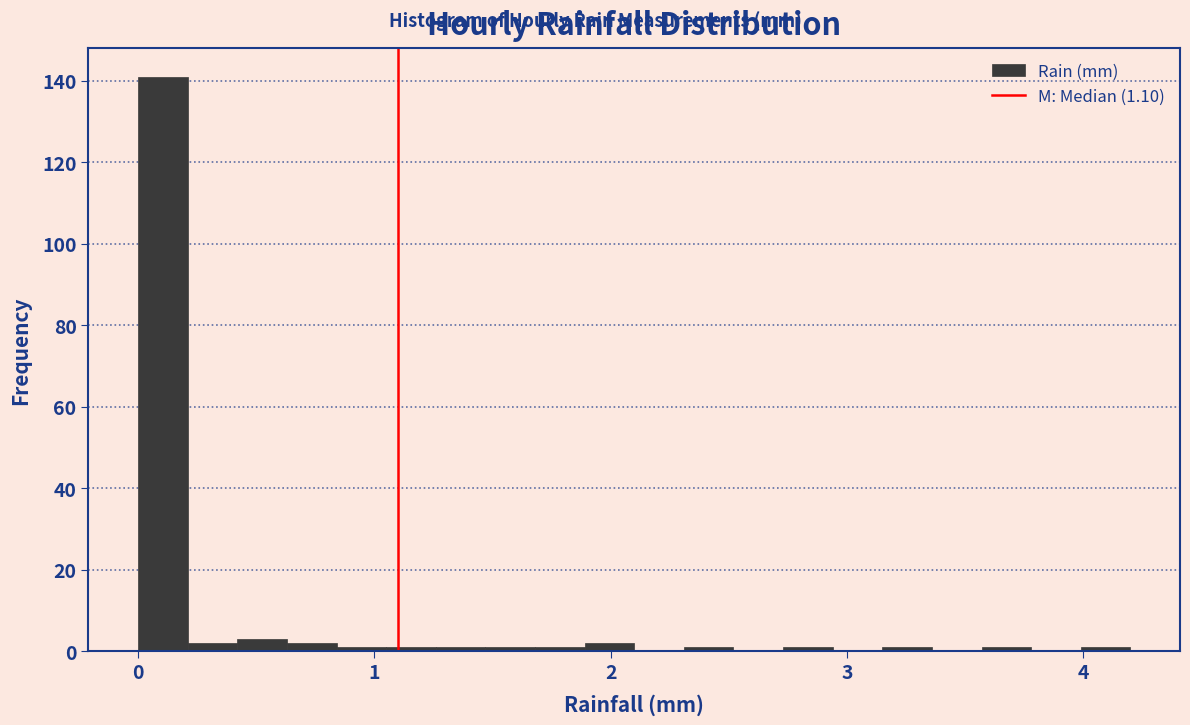

Around what value on the x-axis is the tallest bar? Give the approximate position of its centre, as read against the axis.

0.1